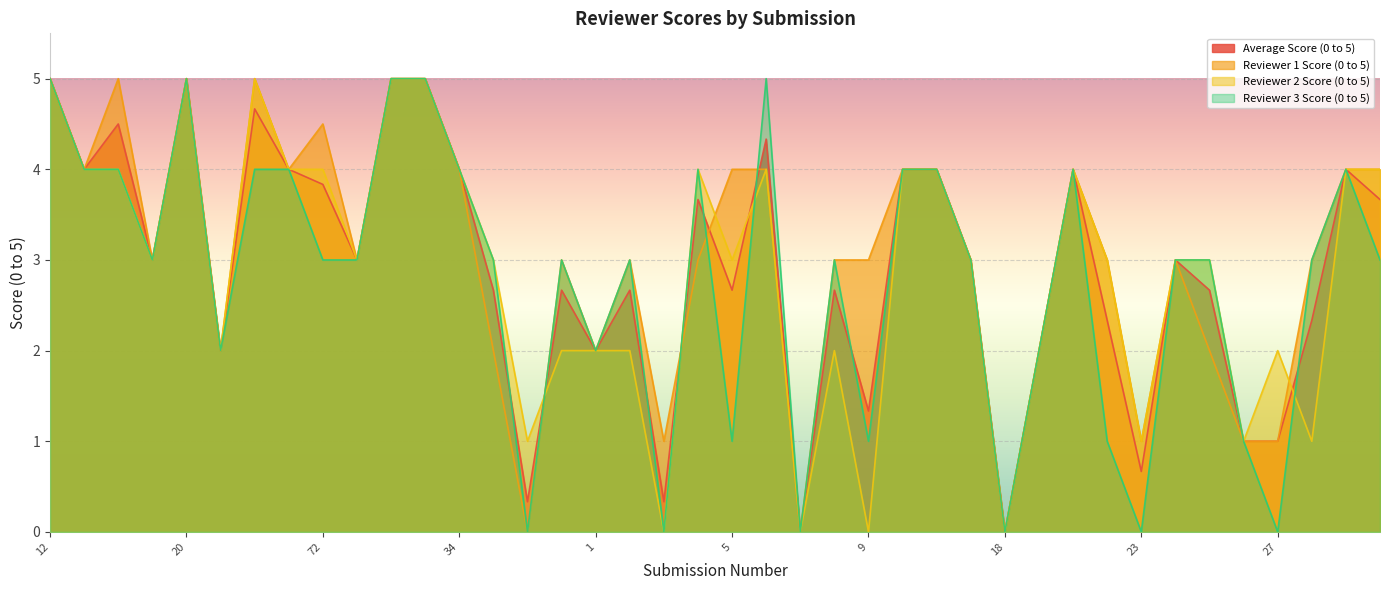

The value of Reviewer 2 Score (0 to 5) at 19 is 2.0. True or false?

True